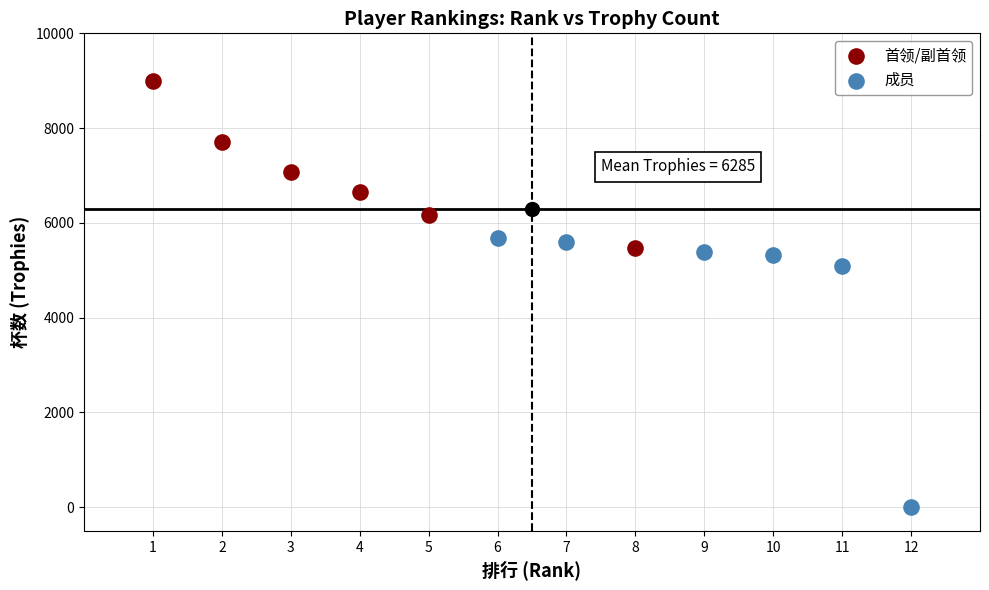

Which series contains the lowest Y value?

成员